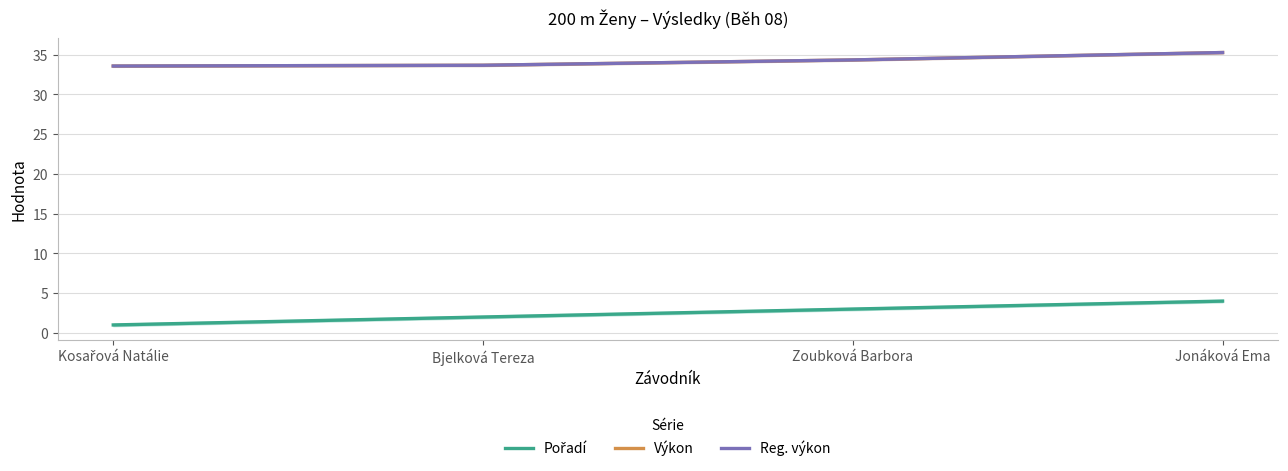

Read the Výkon value at Jonáková Ema.

35.3